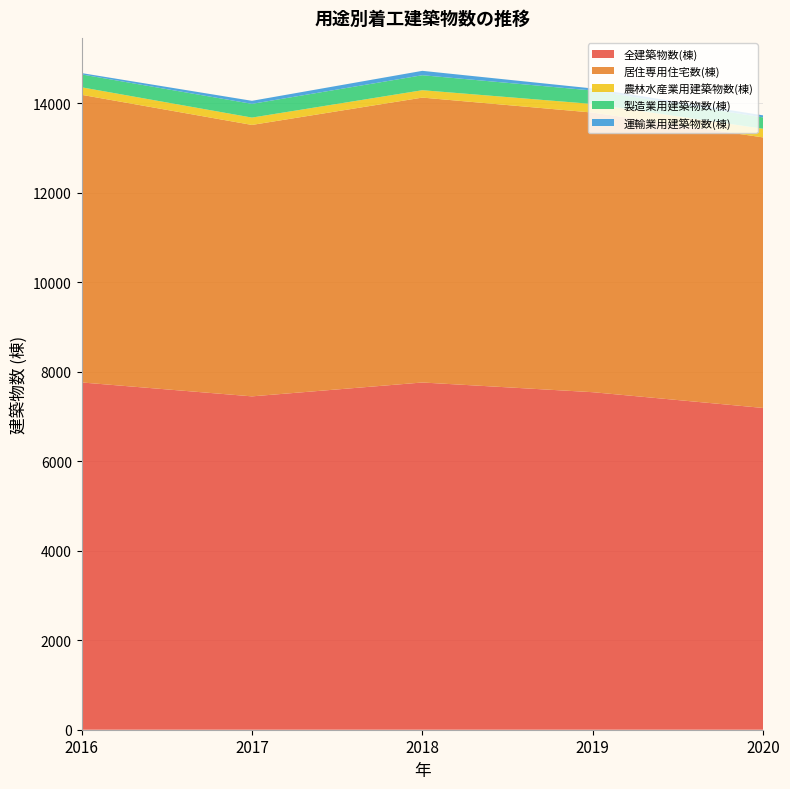

Reading right to left, what are all the values shown in this chart?

全建築物数(棟): 2020=7191	2019=7543	2018=7760	2017=7450	2016=7761
居住専用住宅数(棟): 2020=6046	2019=6249	2018=6367	2017=6066	2016=6428
農林水産業用建築物数(棟): 2020=194	2019=192	2018=165	2017=164	2016=168
製造業用建築物数(棟): 2020=253	2019=301	2018=335	2017=307	2016=288
運輸業用建築物数(棟): 2020=46	2019=46	2018=98	2017=68	2016=30